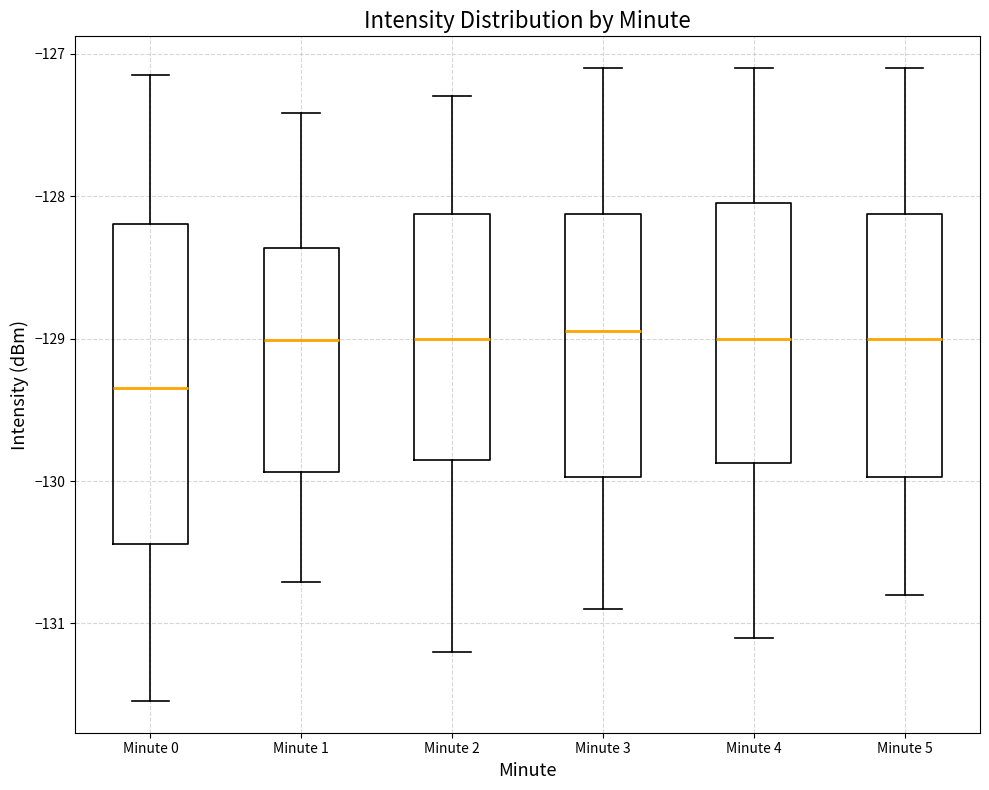

Reading left to right, transcribe this box plot: for each box, give where its median line is, the range the box spans, and where its two whiskers end, as read against the y-axis. The values are not printed on the chart, so give them approximately, as read against the axis.

Minute 0: median -129.3, box -130.4 to -128.2, whiskers -131.5 to -127.2
Minute 1: median -129.0, box -129.9 to -128.4, whiskers -130.7 to -127.4
Minute 2: median -129.0, box -129.8 to -128.1, whiskers -131.2 to -127.3
Minute 3: median -128.9, box -130.0 to -128.1, whiskers -130.9 to -127.1
Minute 4: median -129.0, box -129.9 to -128.0, whiskers -131.1 to -127.1
Minute 5: median -129.0, box -130.0 to -128.1, whiskers -130.8 to -127.1